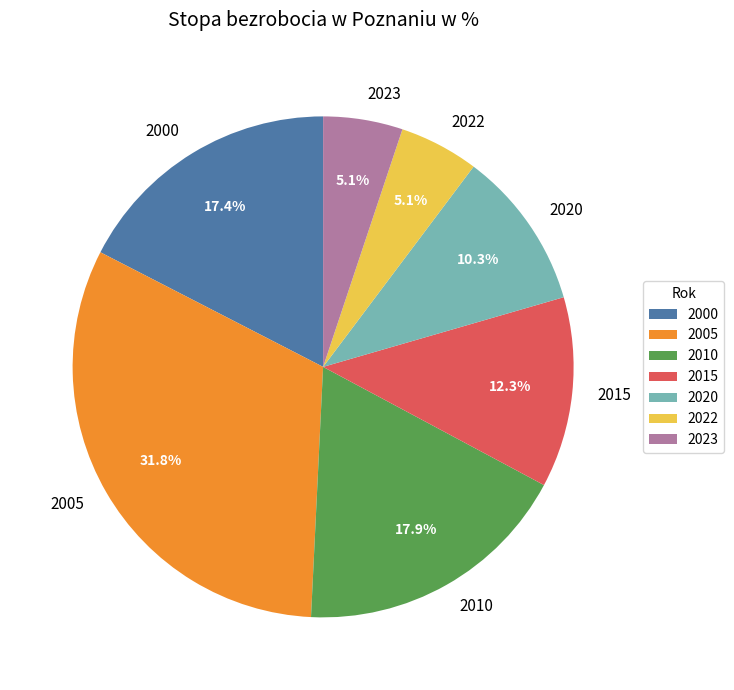

What is the largest slice in the pie chart?

2005